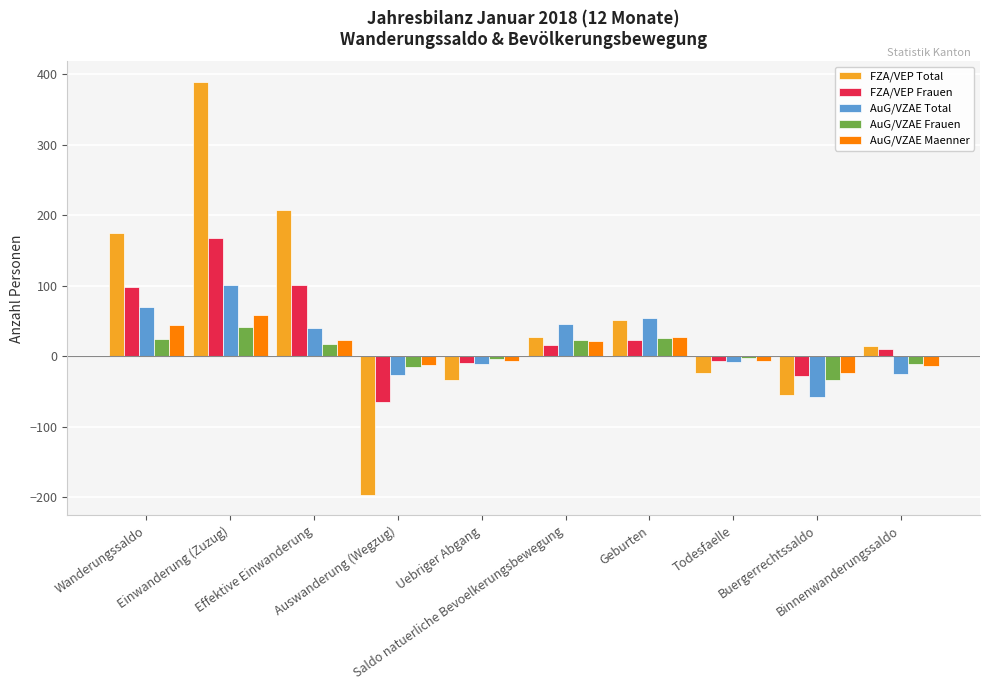

Are the bars grouped side by side (vs. stacked)?

Yes